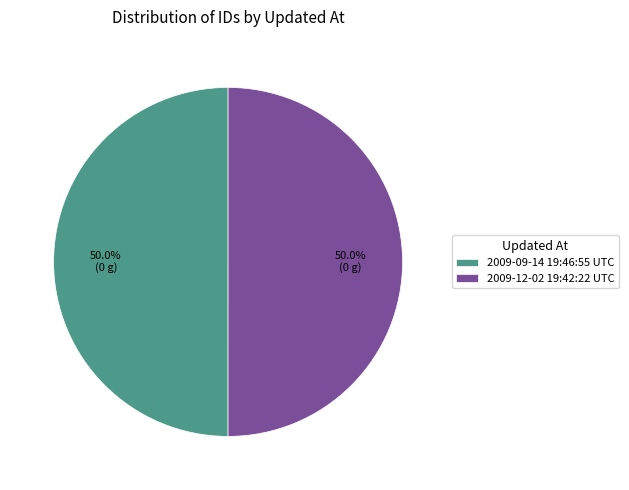

The 2009-09-14 19:46:55 UTC slice represents 50% of the pie. True or false?

True